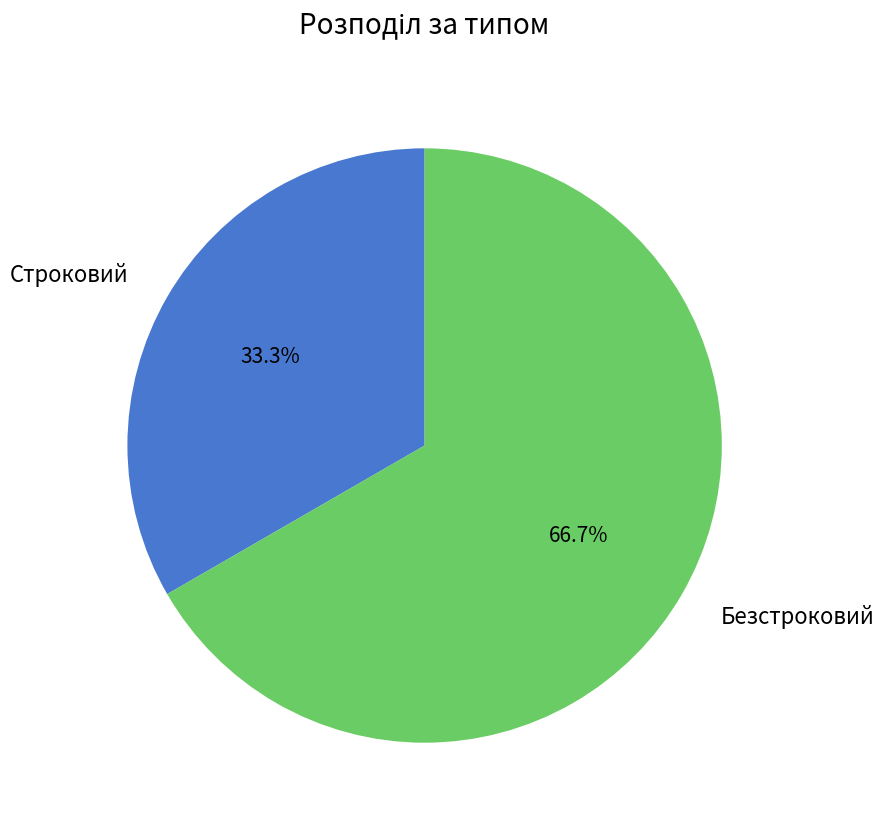

Combined, do Строковий and Безстроковий account for over 50%?

Yes